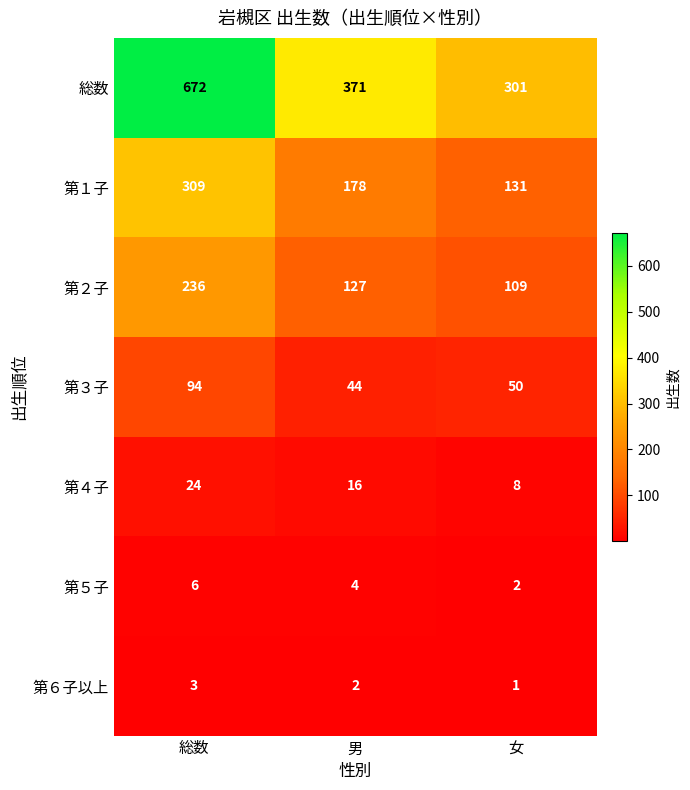

Count the number of categories in the chart.

3